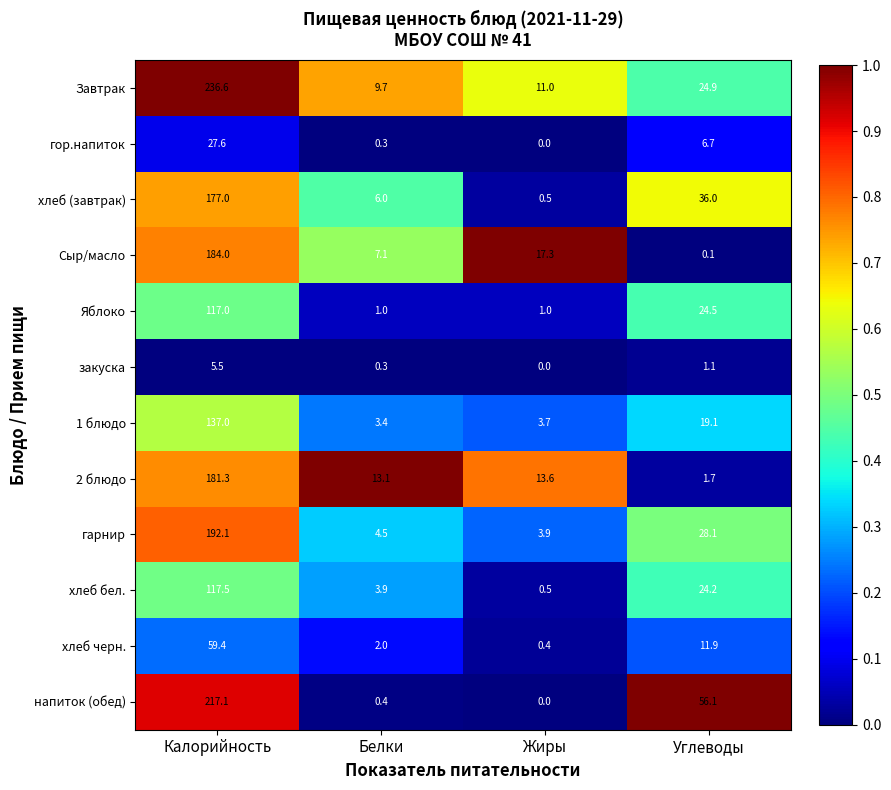

Between Белки and Углеводы, which series saw the biggest shift?

напиток (обед)